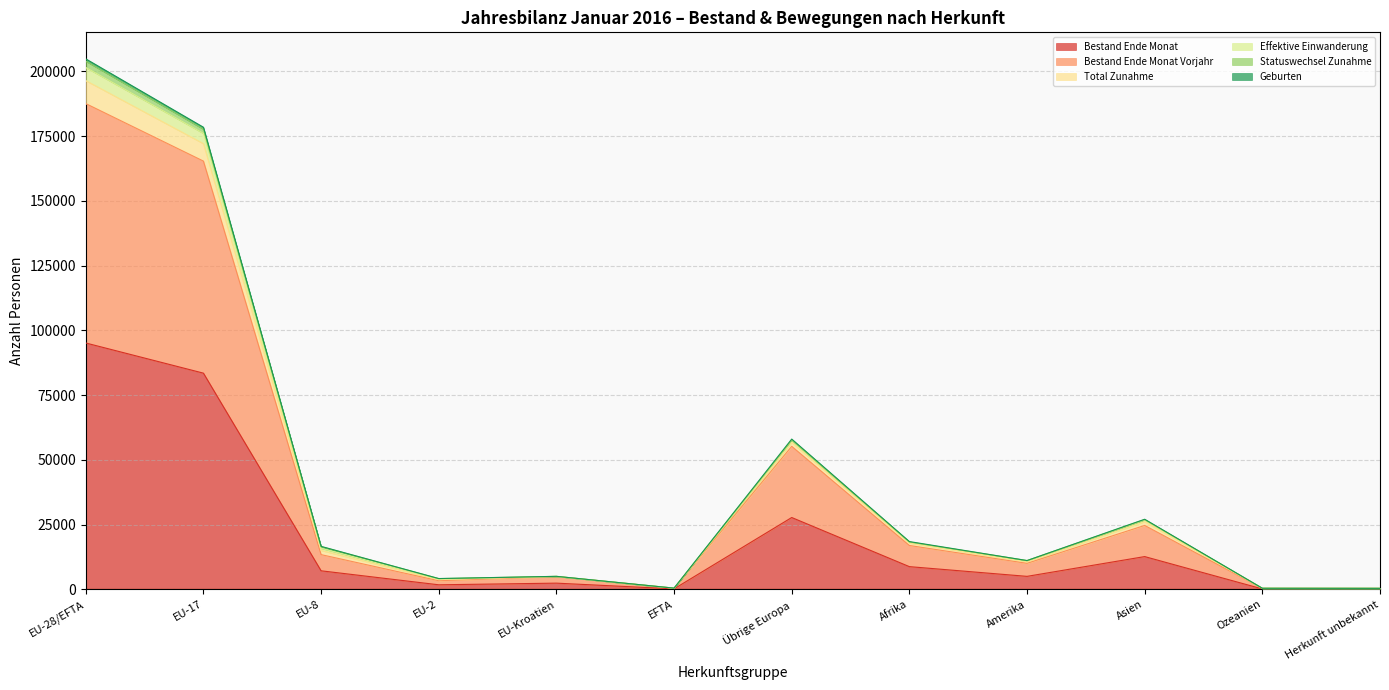

In Effektive Einwanderung, how many points are higher than both neighbors (excluding endpoints)?

3